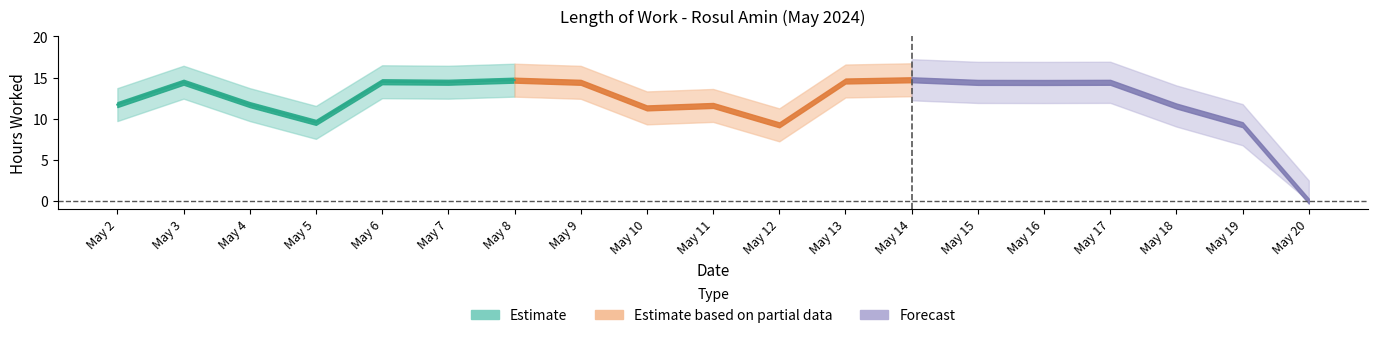

What is the greatest value displayed?

14.7